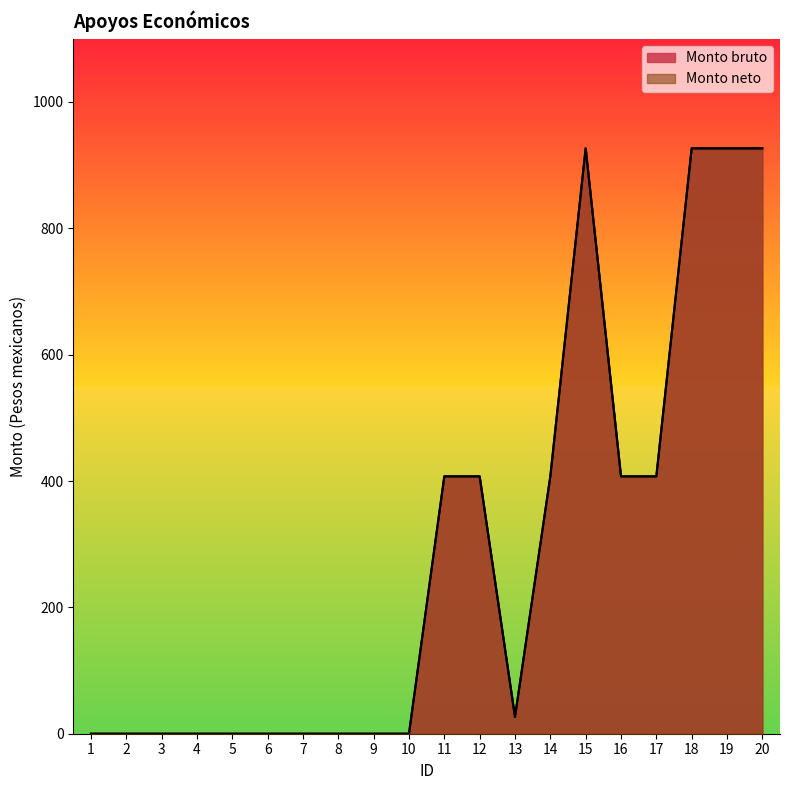

Which has a higher value, 8 or 3?

8